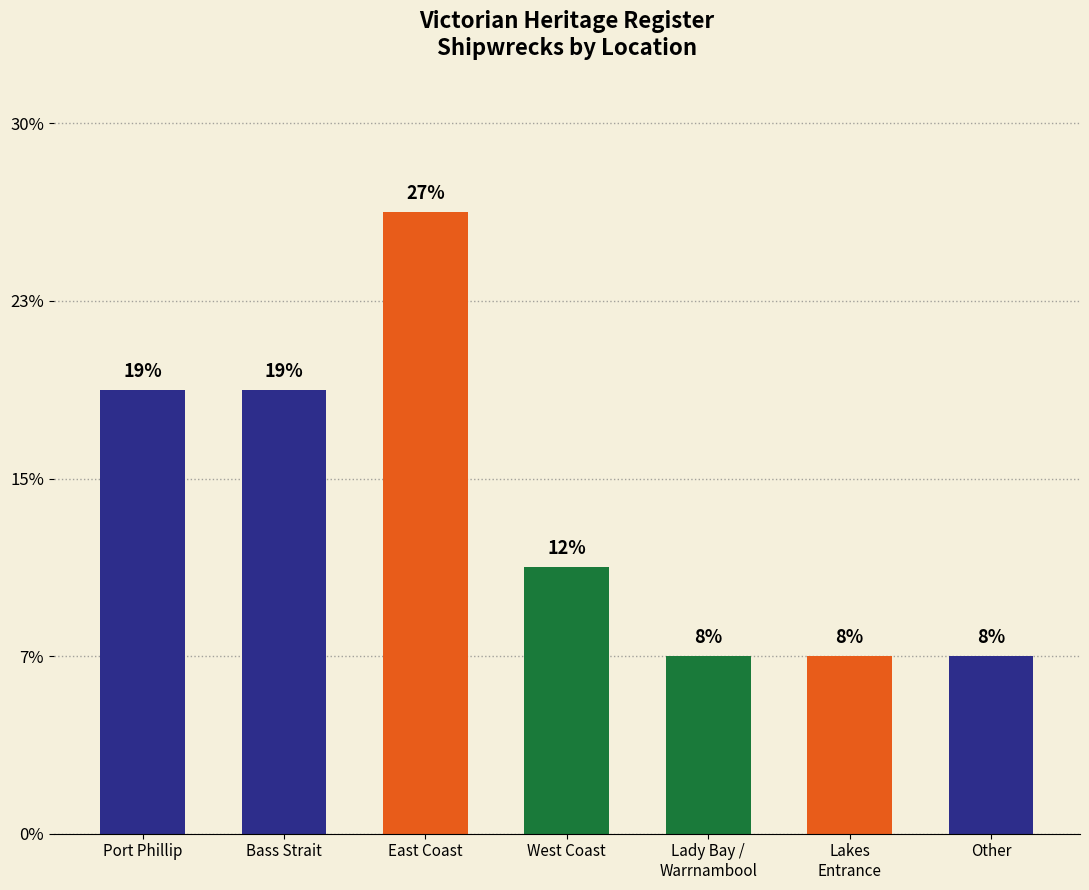

Which category has the lowest value across all series?

Lady Bay /
Warrnambool